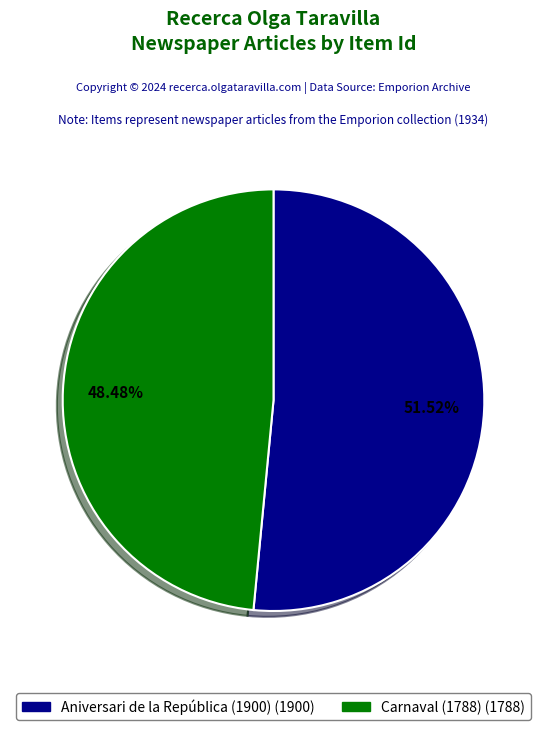

The Aniversari de la República (1900) slice represents 64% of the pie. True or false?

False